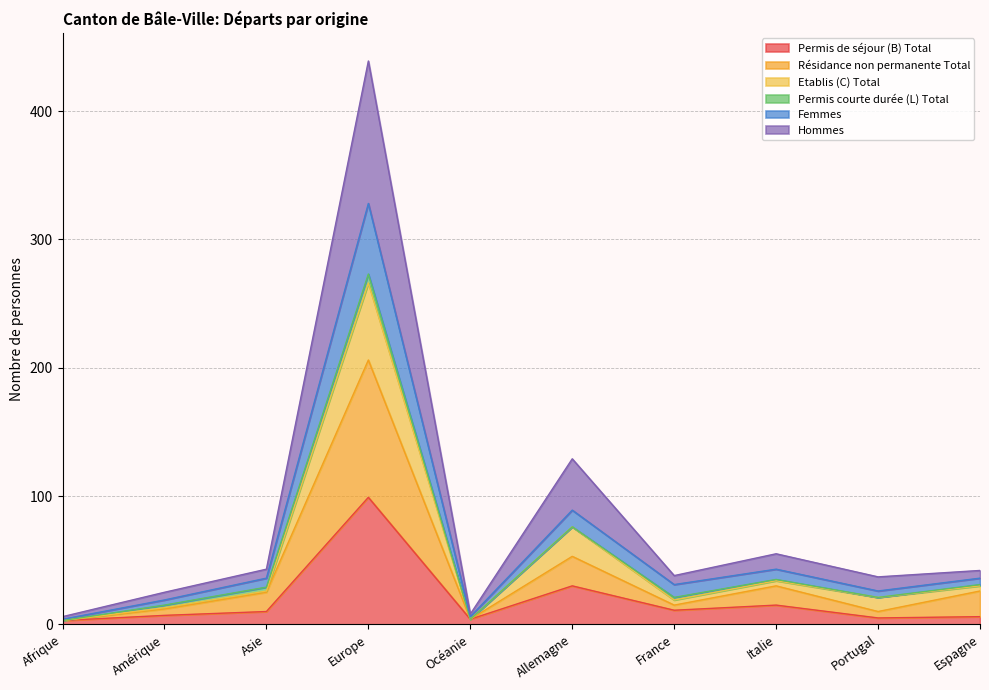

What is the total value across all series at Allemagne?

129